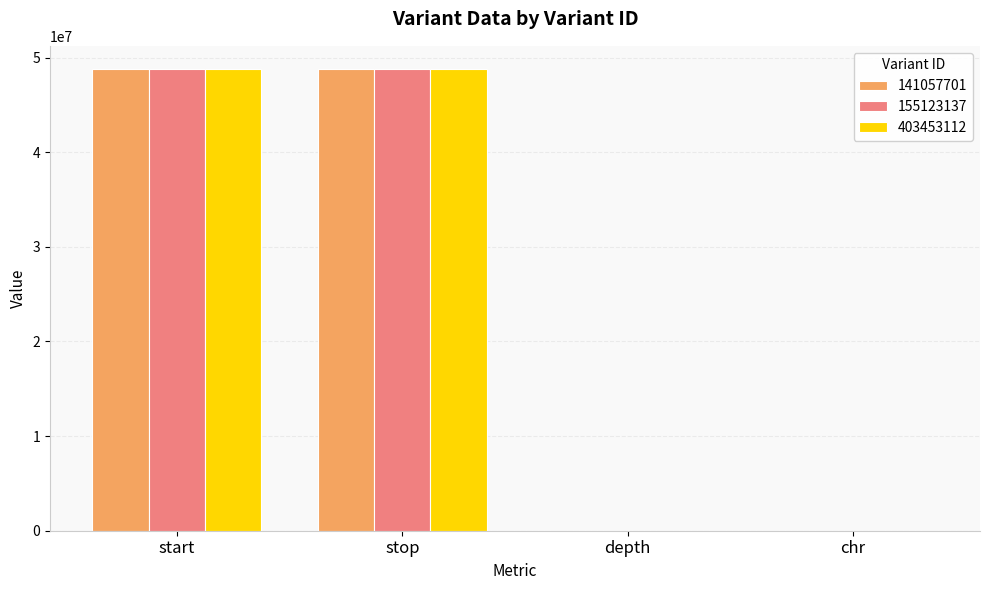

Is it true that 141057701 equals 48798079 at start?

True